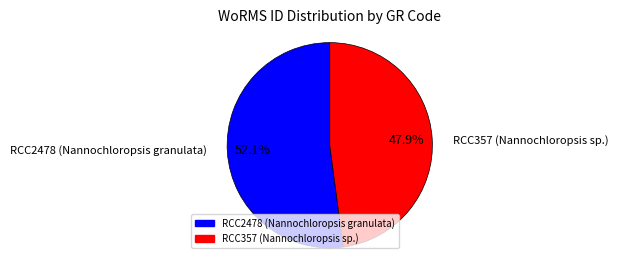

To the nearest percent, what is the combined percentage of RCC2478 (Nannochloropsis granulata) and RCC357 (Nannochloropsis sp.)?

100%